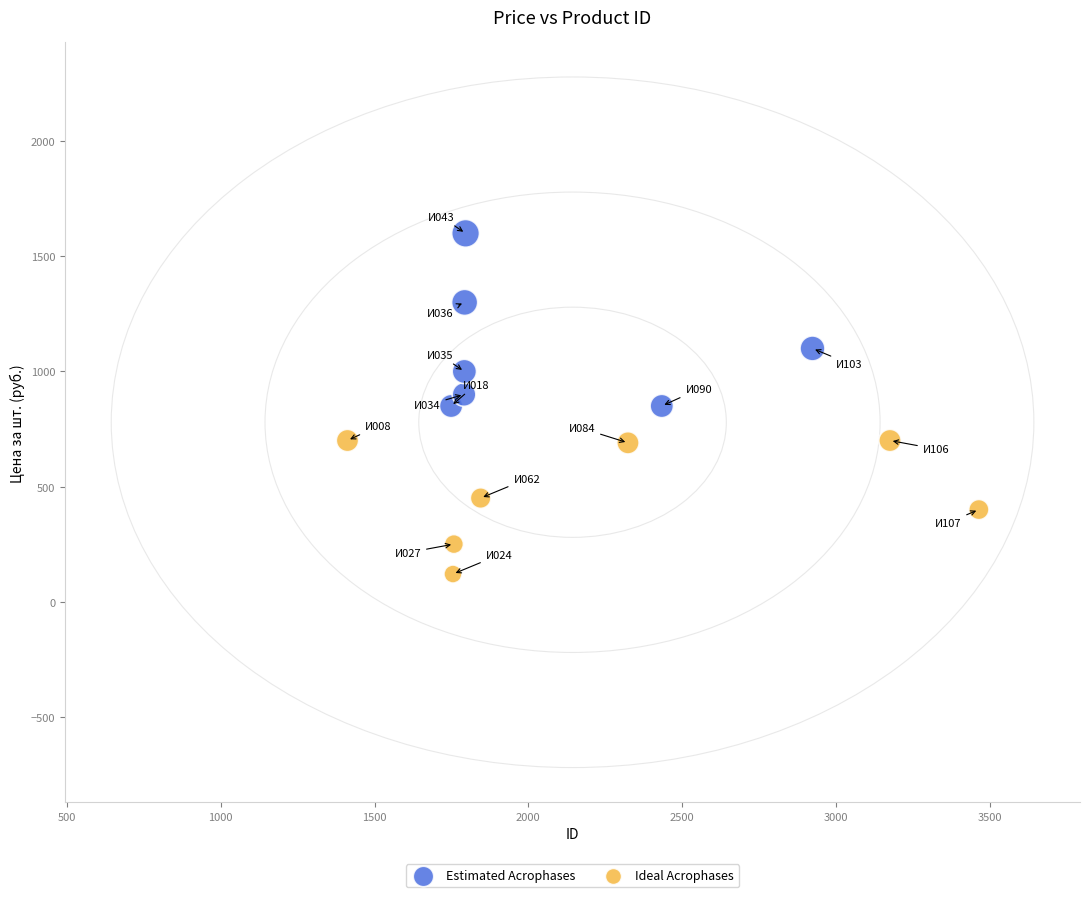

Which series contains the highest Y value?

Estimated Acrophases